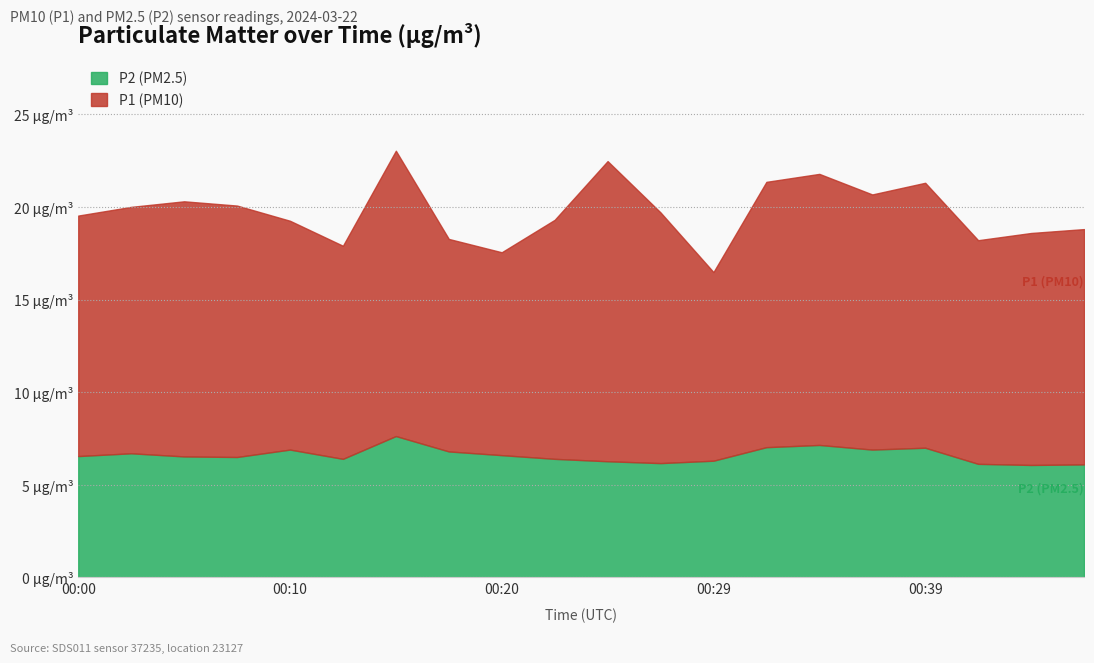

True or false: P1 and P2 intersect in this chart.

False